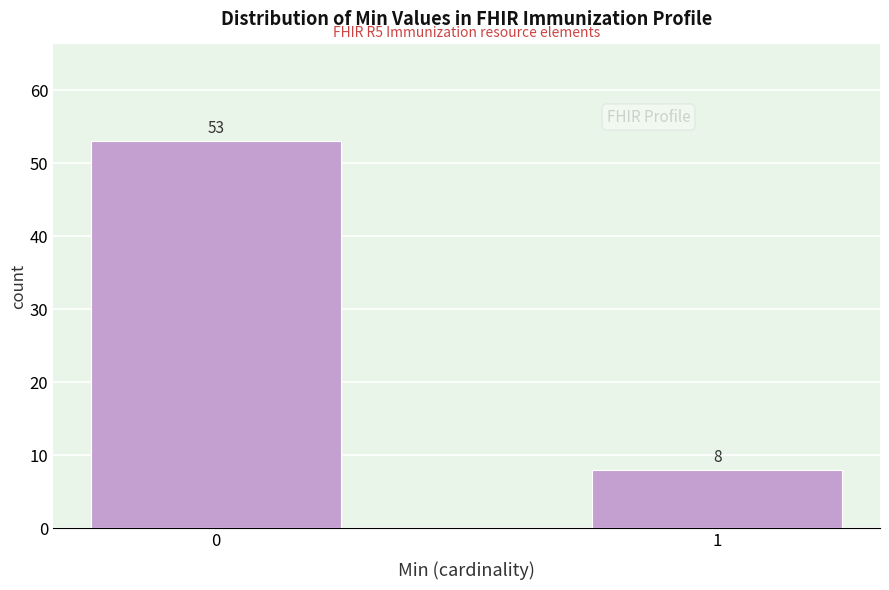

Reading right to left, extract all data points from this chart.

1=8	0=53